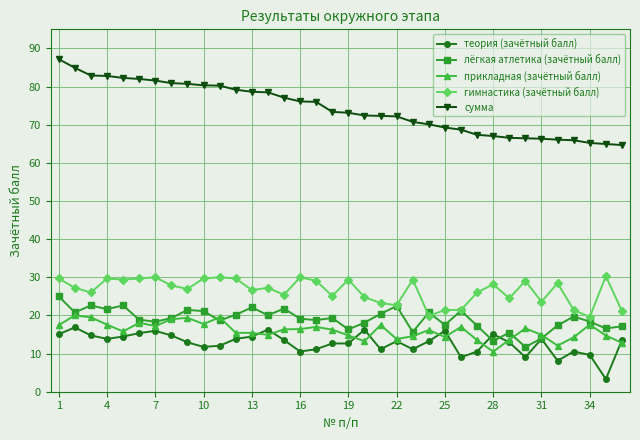

What is the difference between the second highest and second lowest values in the лёгкая атлетика (зачётный балл) series?

9.3